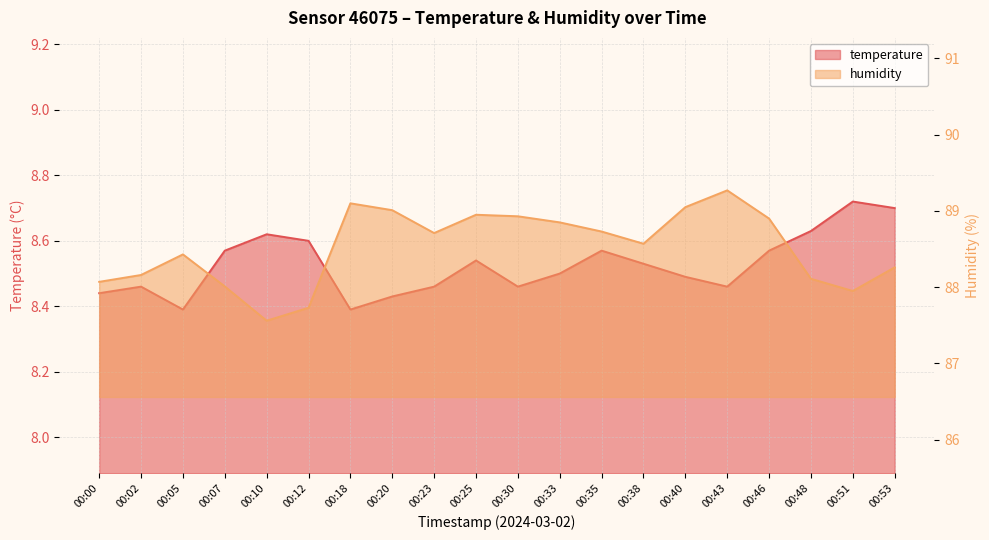

In humidity, how many points are lower than both neighbors (excluding endpoints)?

4